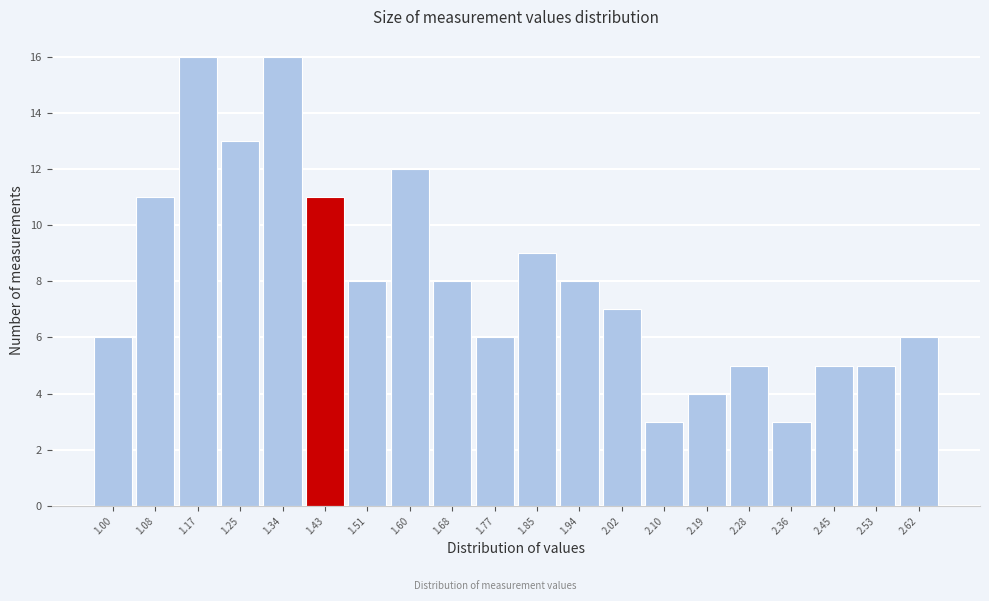

Reading left to right, transcribe all the data shown in this chart.

1.00=6	1.08=11	1.17=16	1.25=13	1.34=16	1.43=11	1.51=8	1.60=12	1.68=8	1.77=6	1.85=9	1.94=8	2.02=7	2.10=3	2.19=4	2.28=5	2.36=3	2.45=5	2.53=5	2.62=6